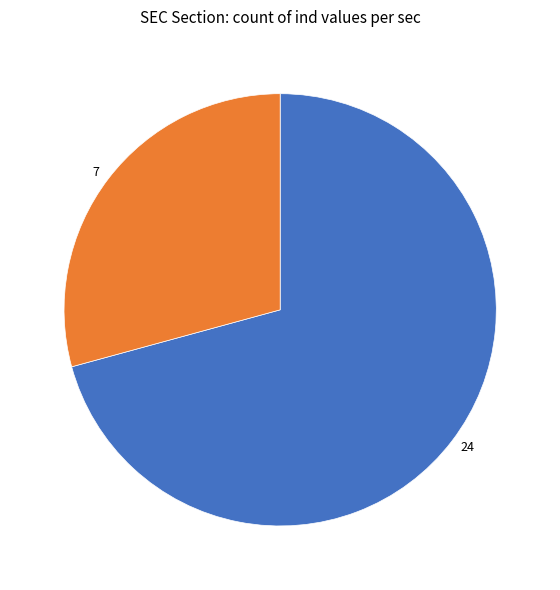

Is it true that 24 is 65% of the pie?

False